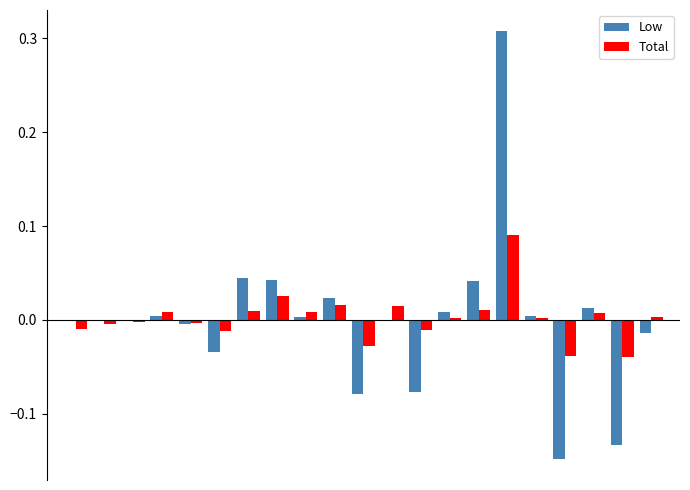

Does the chart contain stacked bars?

No